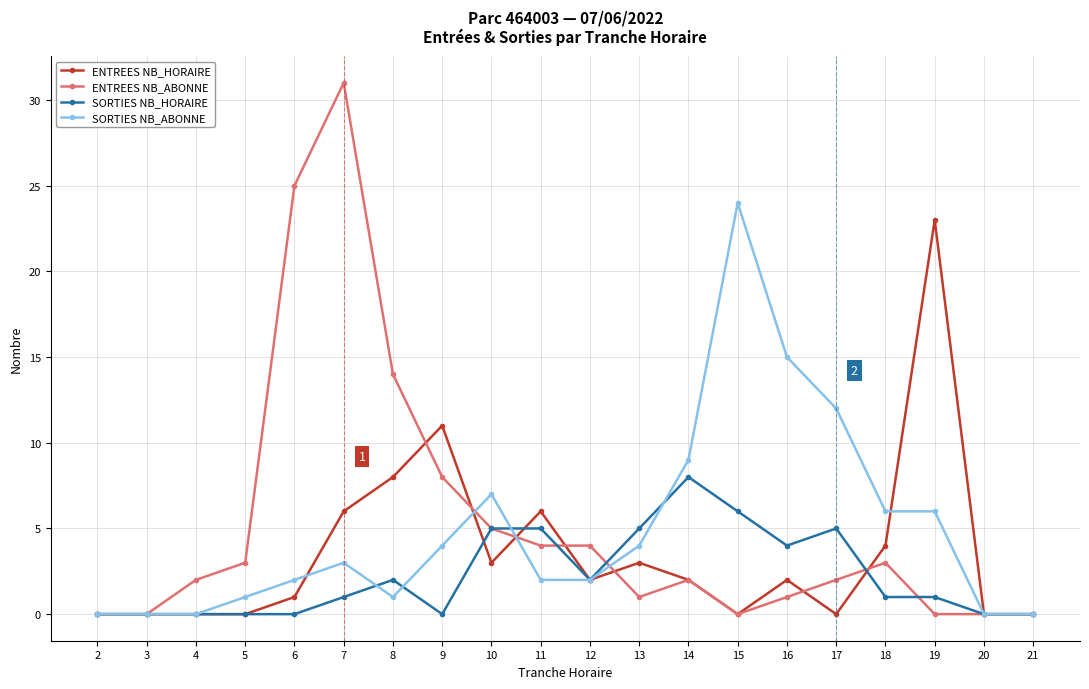

What is the average value of the SORTIES NB_HORAIRE series?

2